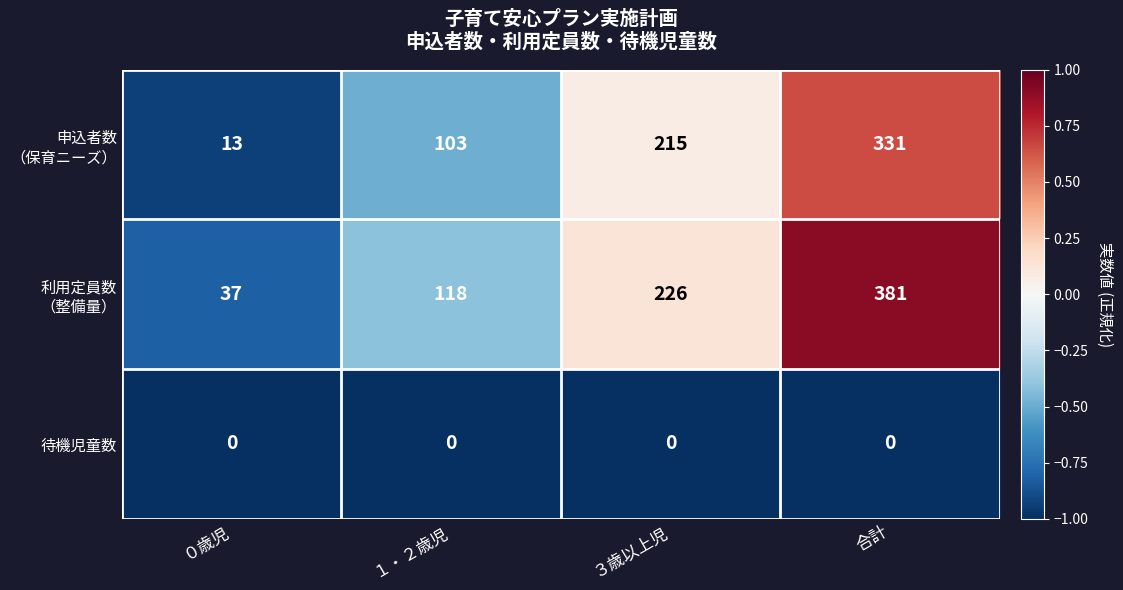

The value of 待機児童数 at ０歳児 is 0. True or false?

True